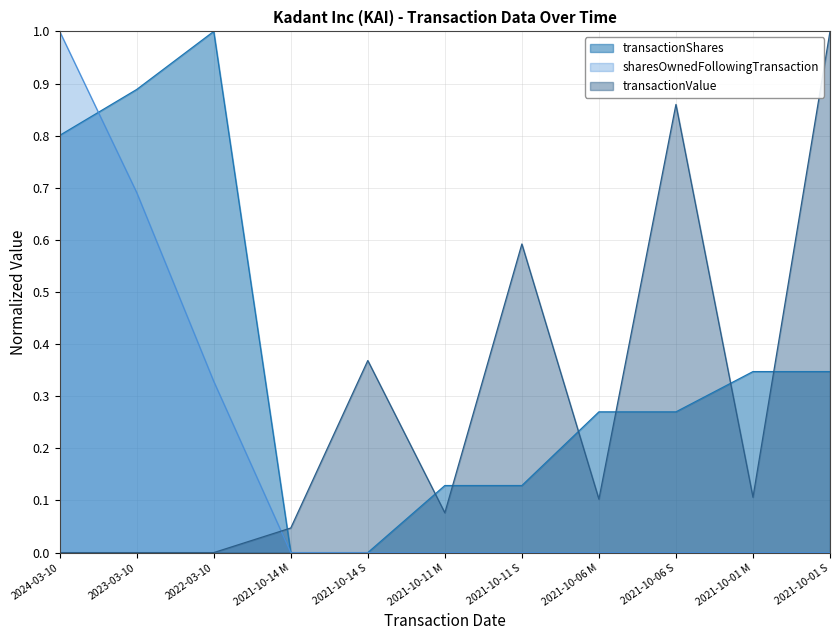

True or false: sharesOwnedFollowingTransaction has more than 1 points higher than both neighbors.

False